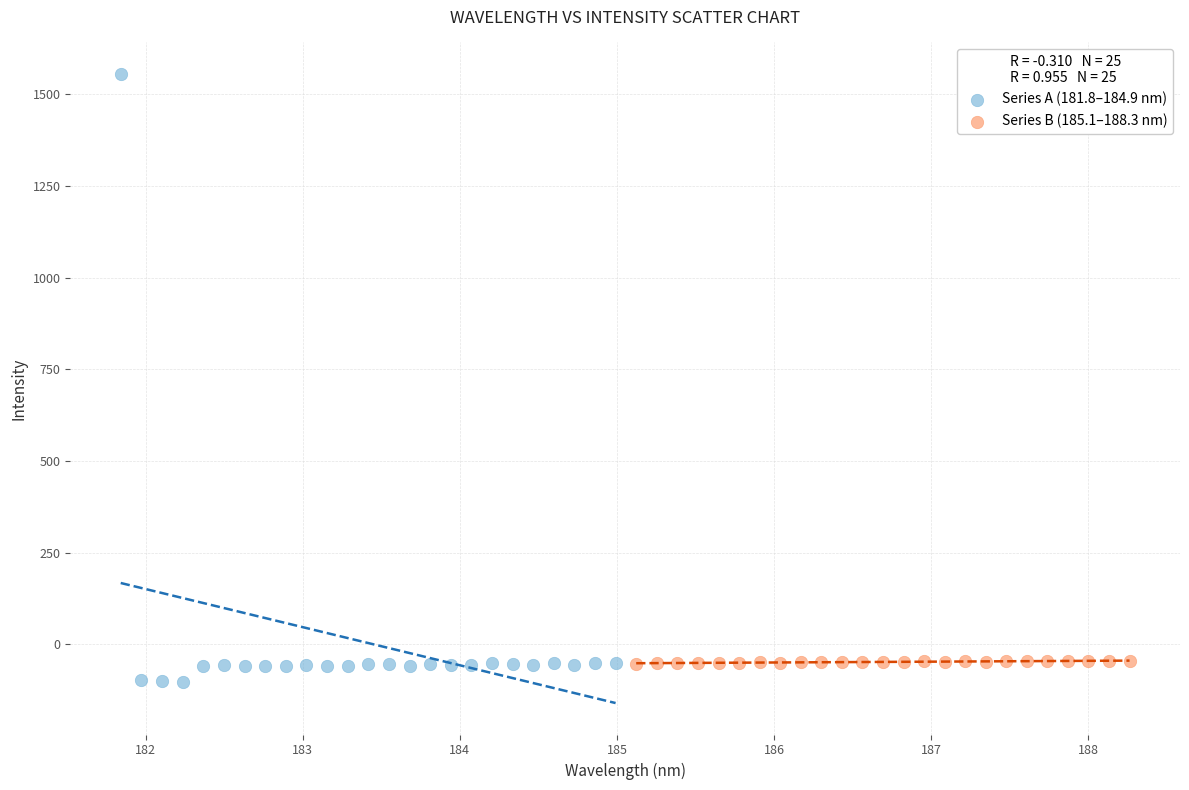

Which series reaches the maximum Y coordinate?

Series A (181.8–184.9 nm)